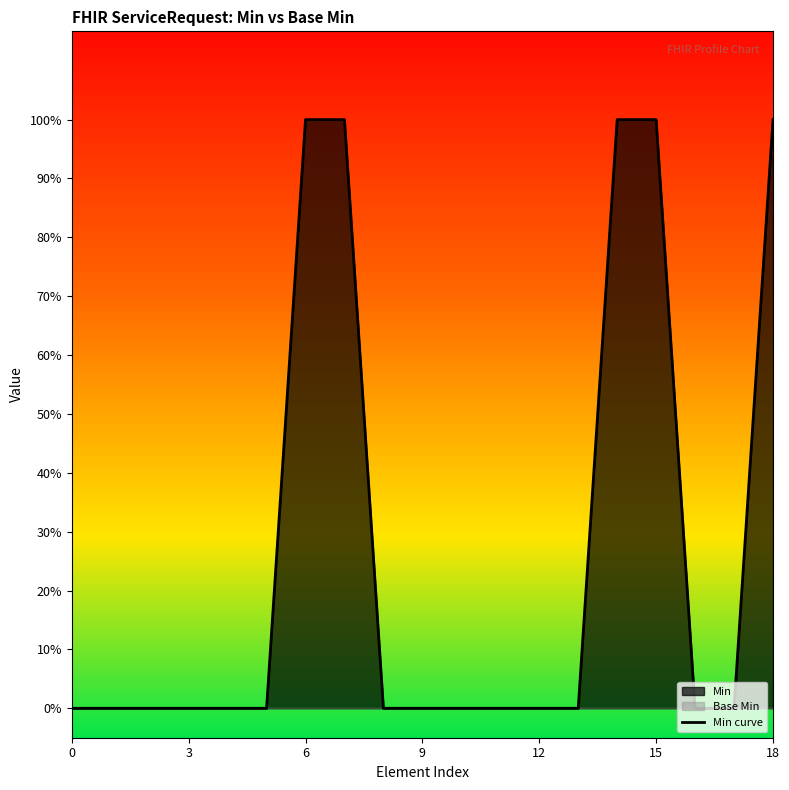

Is it true that the value at 3 is 0?

True